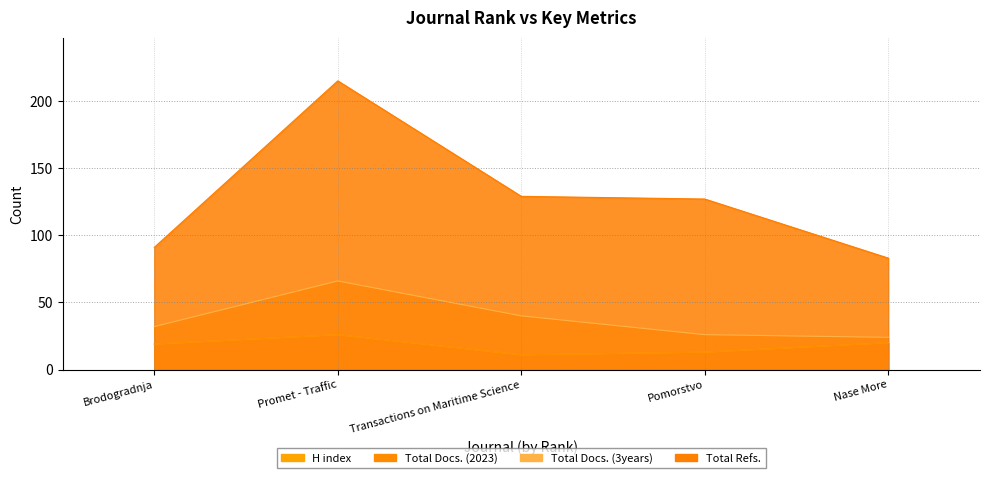

The Total Docs. (2023) series shows 5 at Nase More. True or false?

False